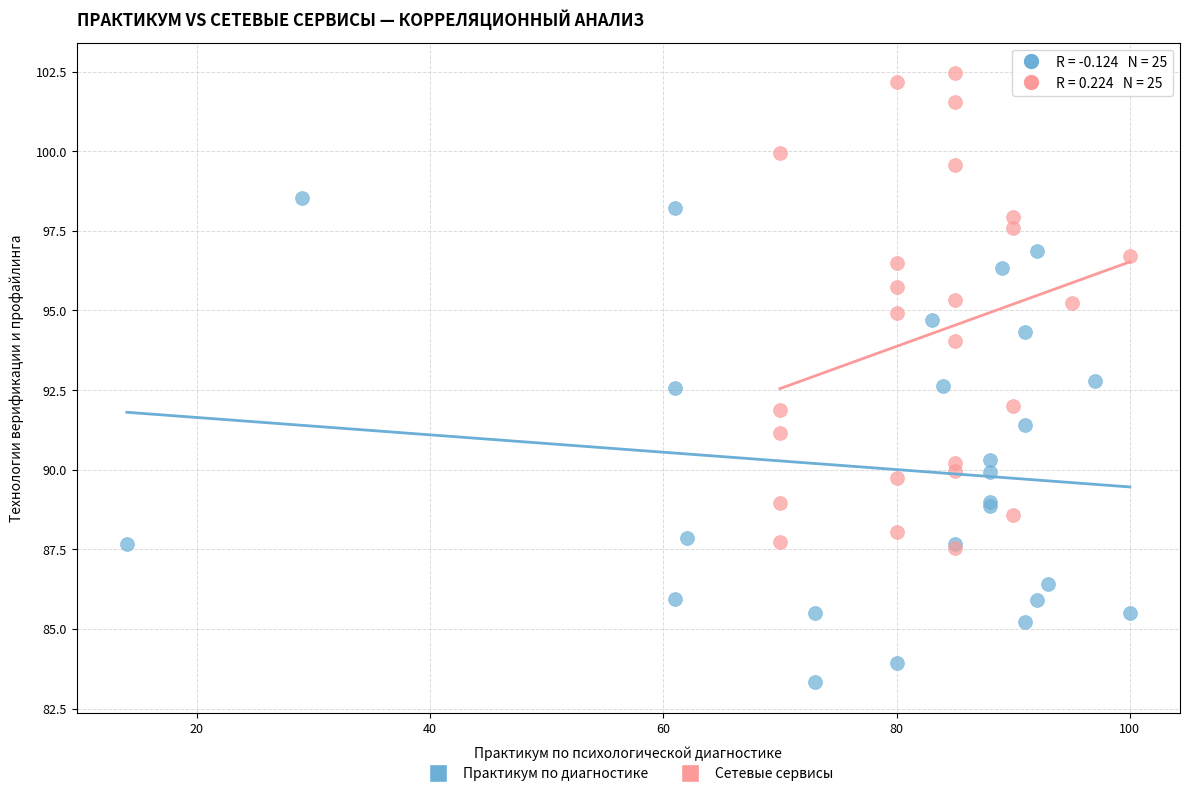

Which series contains the lowest Y value?

Практикум по диагностике